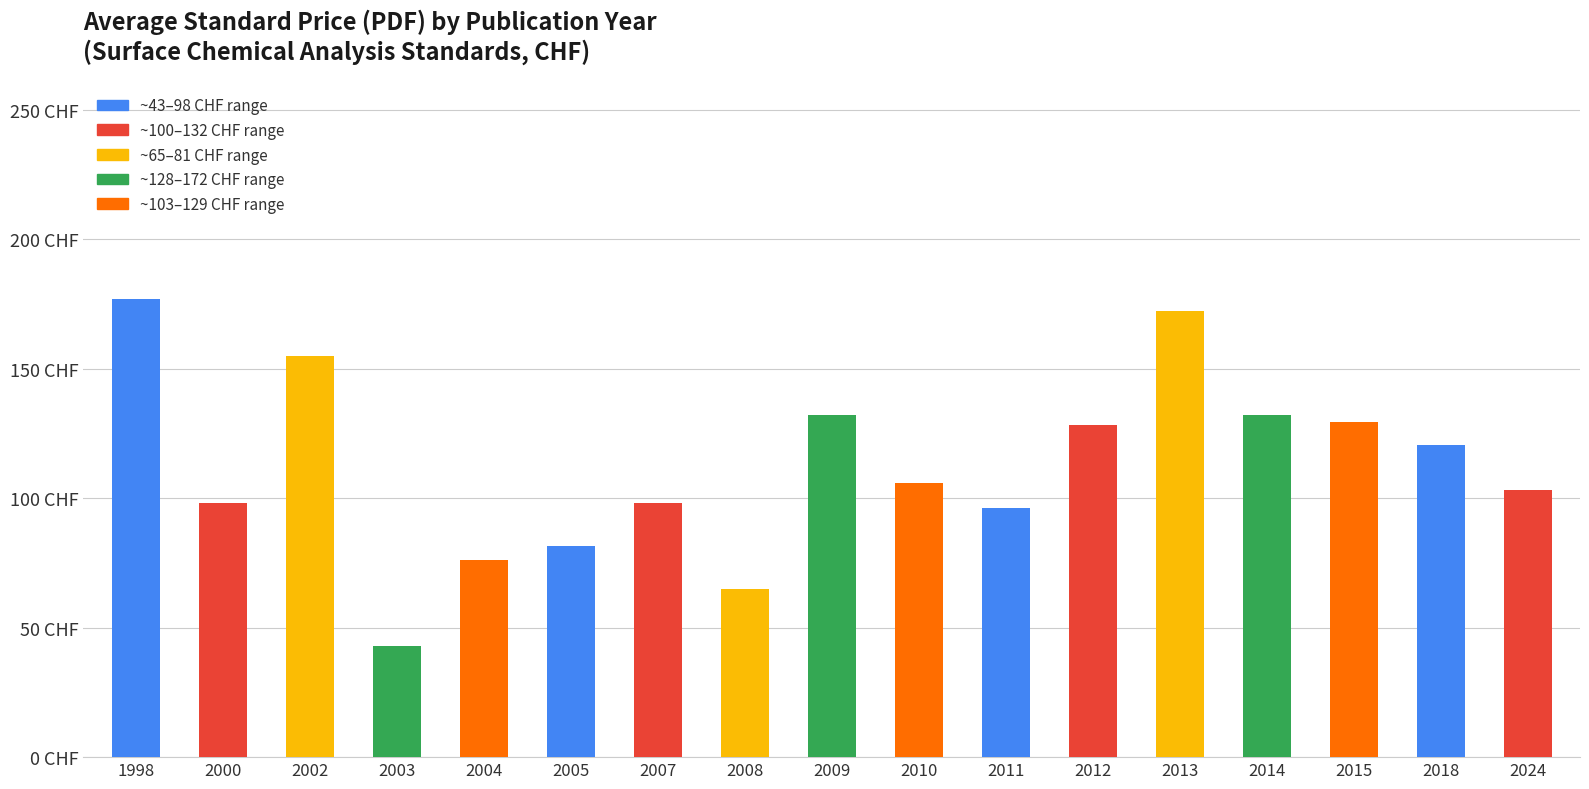

Does the chart contain any negative values?

No